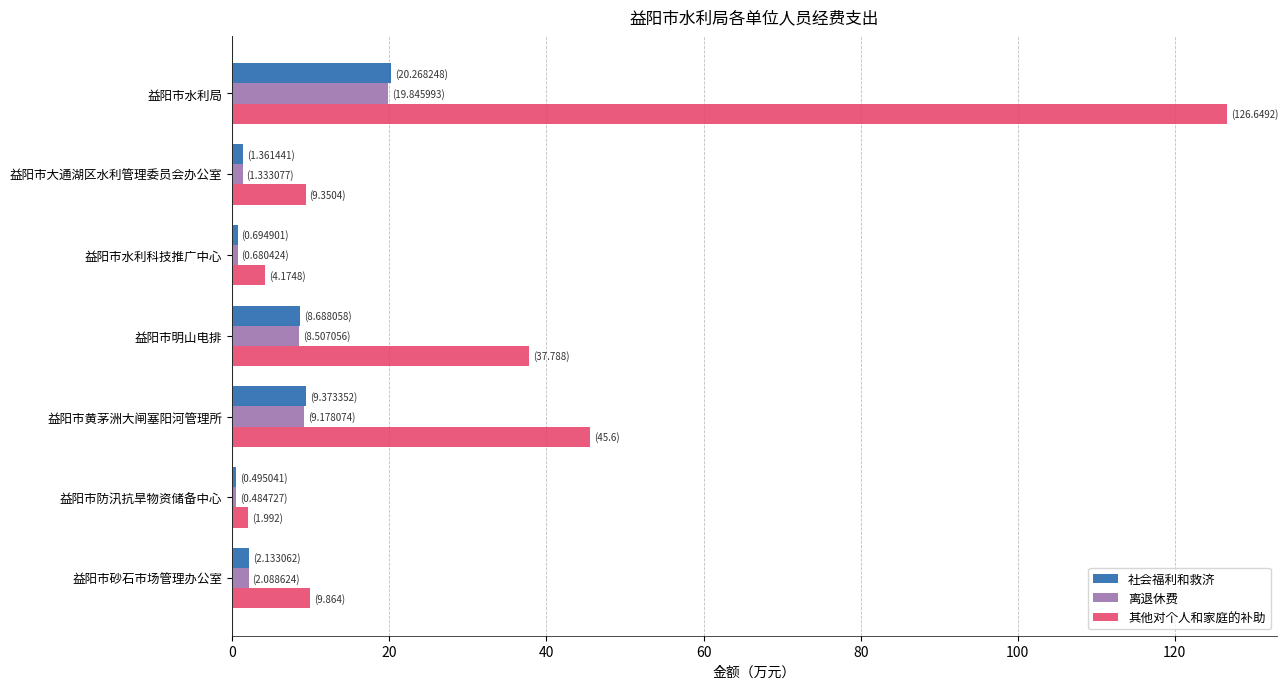

At how many categories does at least one series exceed 41?

2